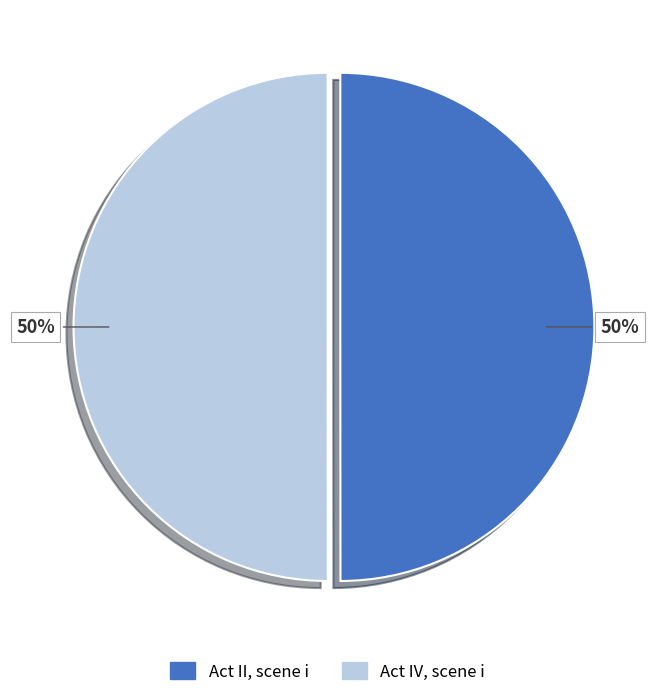

To the nearest percent, what percentage of the pie is Act IV, scene i?

50%